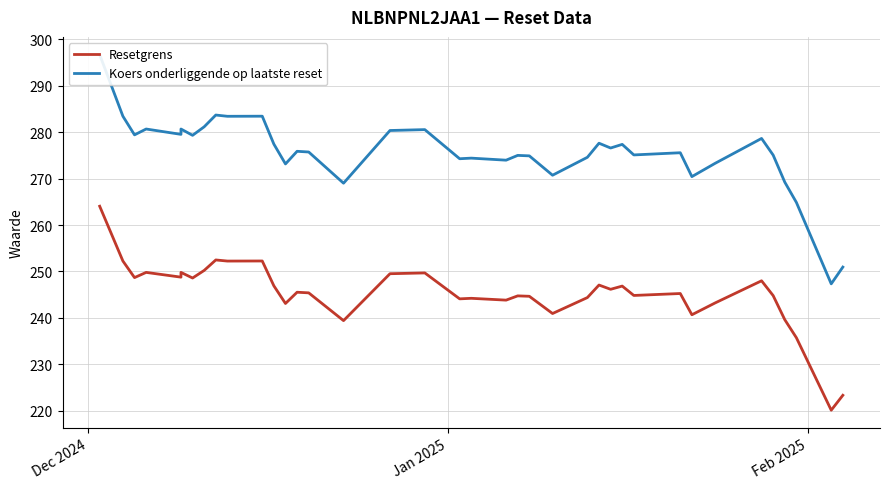

Rank the series by their average value, from highest to lowest.

Koers onderliggende op laatste reset, Resetgrens